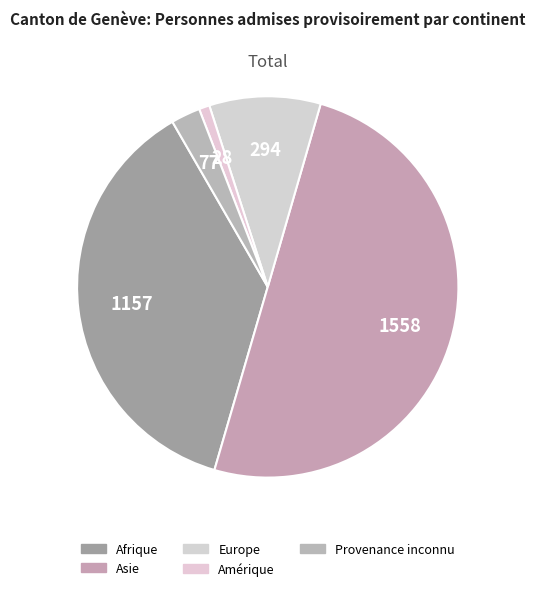

What percentage is the Asie slice, to the nearest percent?

50%